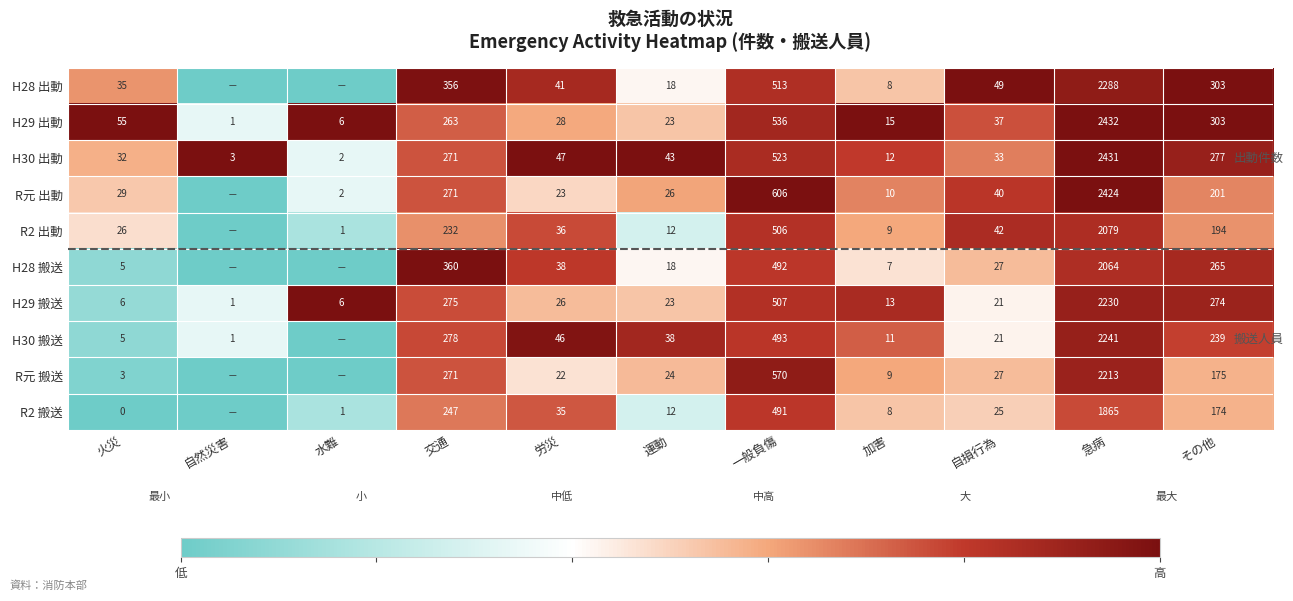

What is the average value of the H30 出動 series?

334